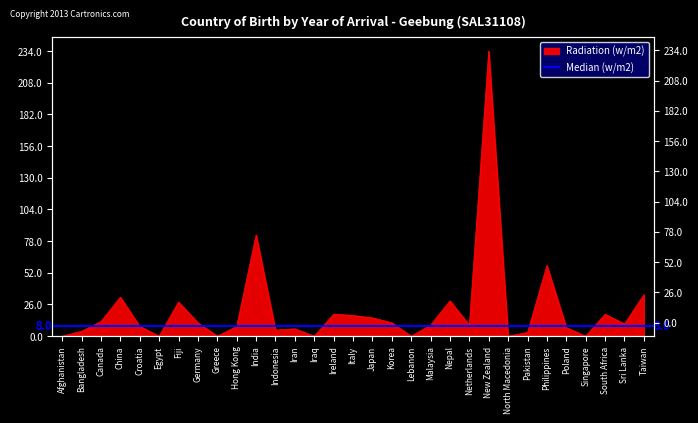

Between Philippines and New Zealand, which is larger?

New Zealand